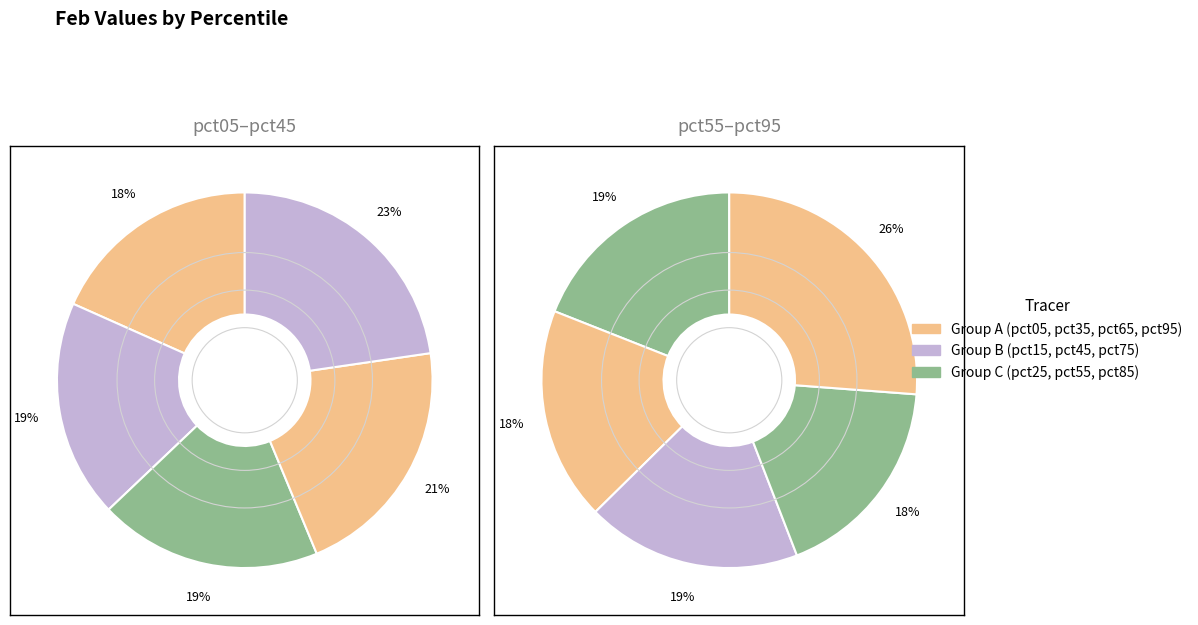

To the nearest percent, what is the difference between the largest and smallest slice percentages?

6%